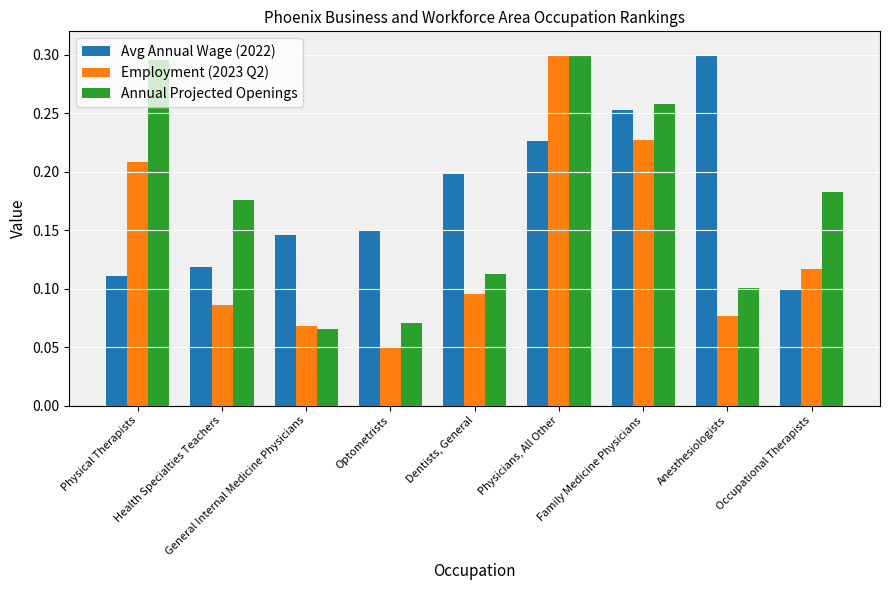

Which series has the widest spread of values?

Employment (2023 Q2)